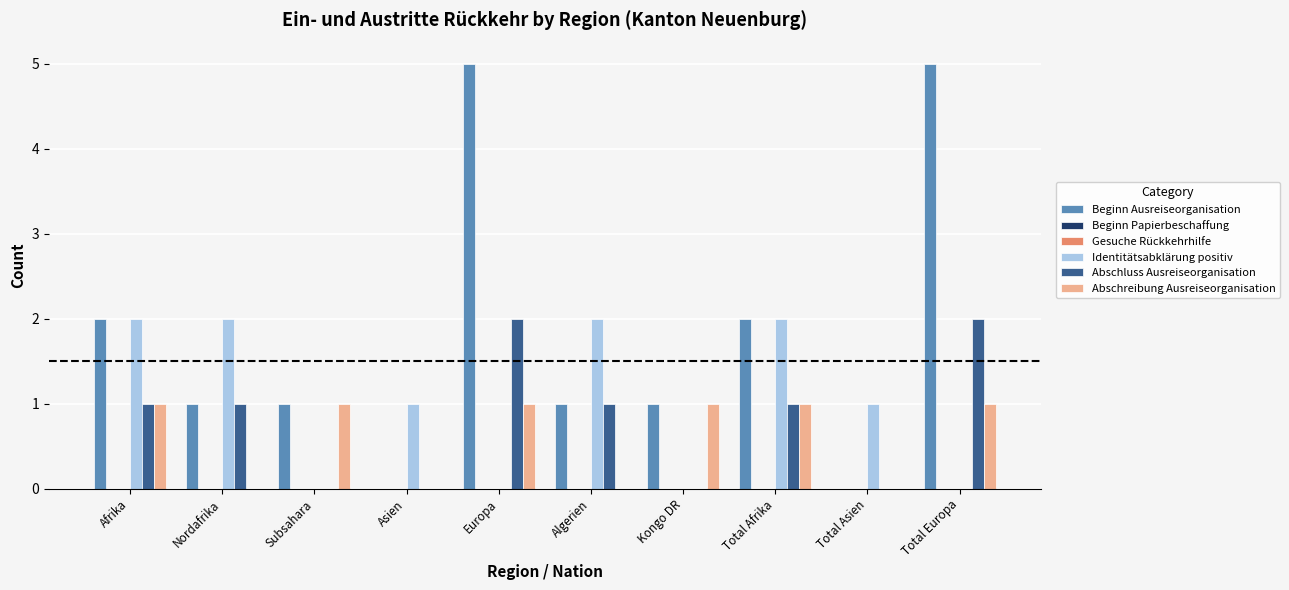

Between Kongo DR and Total Afrika, which is larger?

Total Afrika